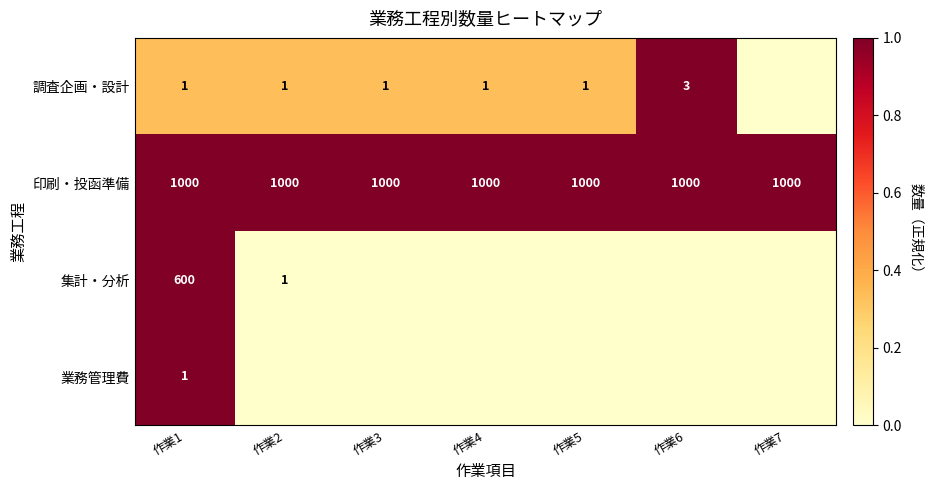

At which category is the sum across all series the highest?

作業1